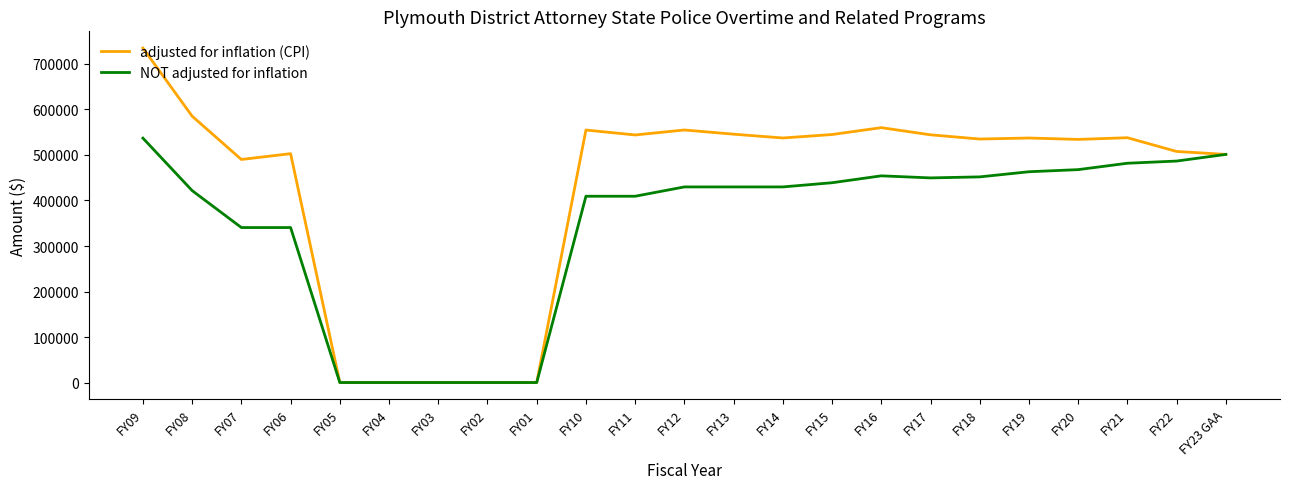

Rank the series at FY21 from lowest to highest value.

NOT adjusted for inflation, adjusted for inflation (CPI)